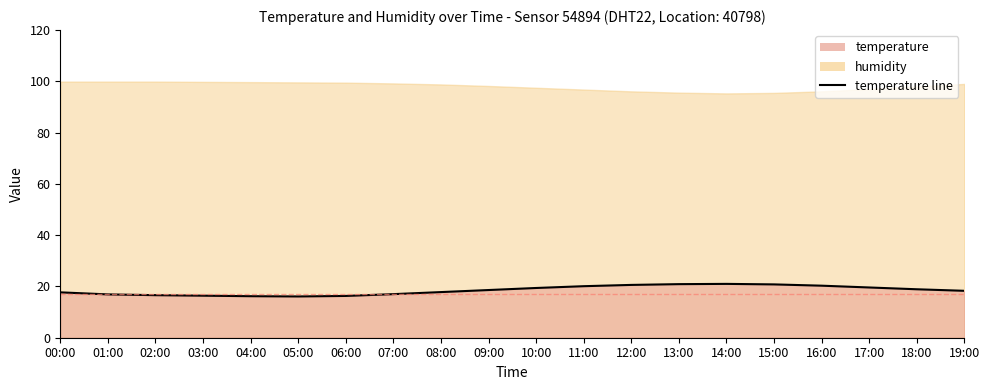

Rank the categories by value from lowest to highest.

05:00, 04:00, 06:00, 03:00, 02:00, 01:00, 07:00, 00:00, 08:00, 19:00, 09:00, 18:00, 10:00, 17:00, 11:00, 16:00, 12:00, 15:00, 13:00, 14:00